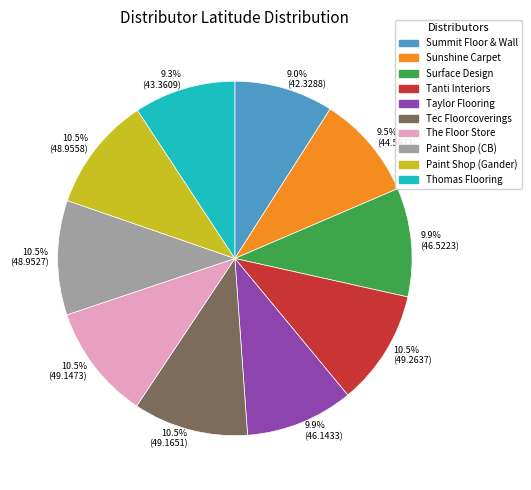

What is the ratio of the value at 9.0% (42.3288) to the value at 10.5% (49.2637)?

0.9